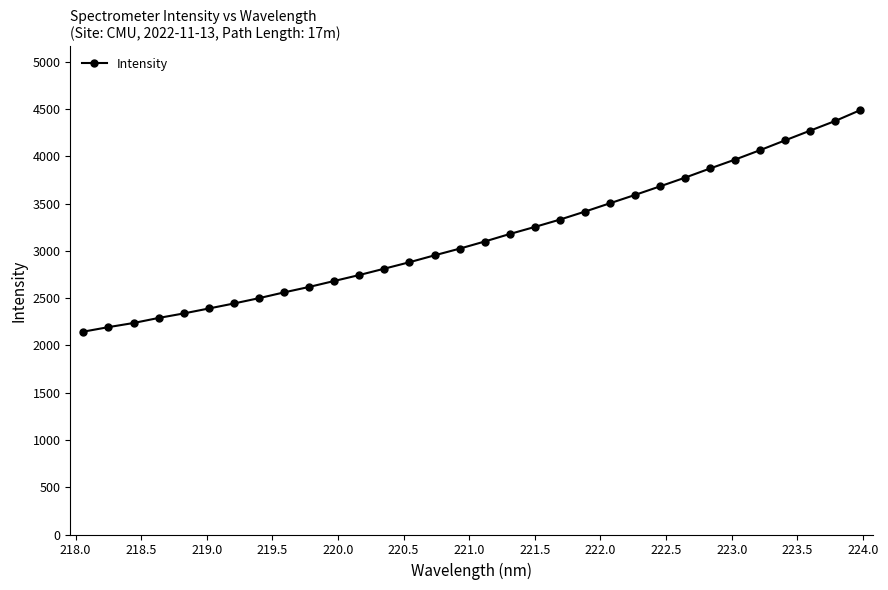

True or false: the data has more than 2 interior local peaks.

False